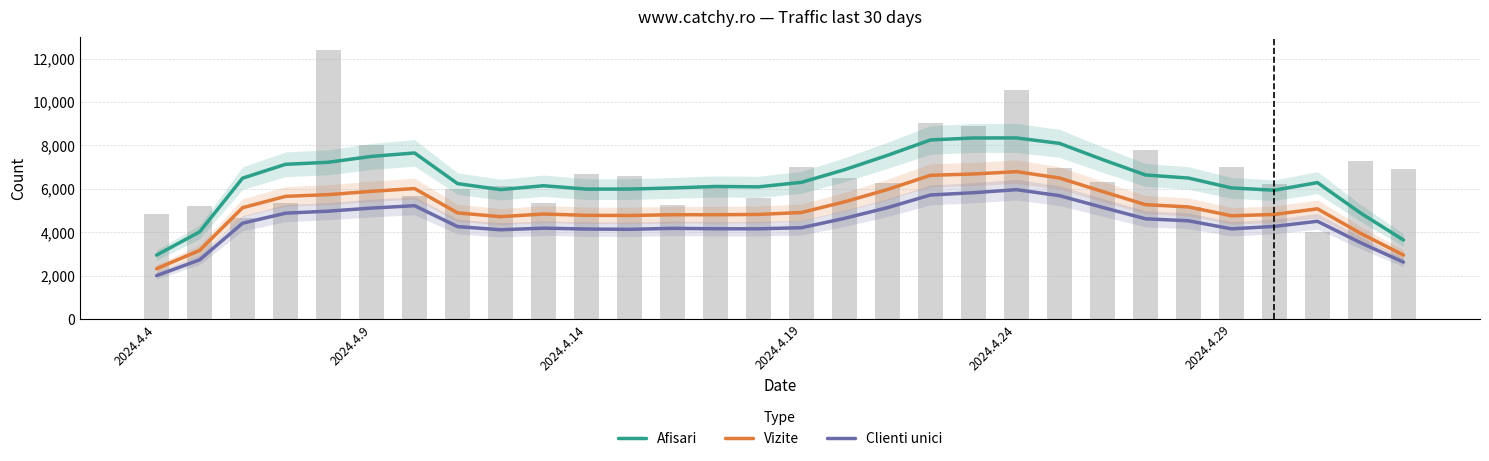

Is the value of Afisari at 7 greater than the value of Clienti unici at 19?

Yes